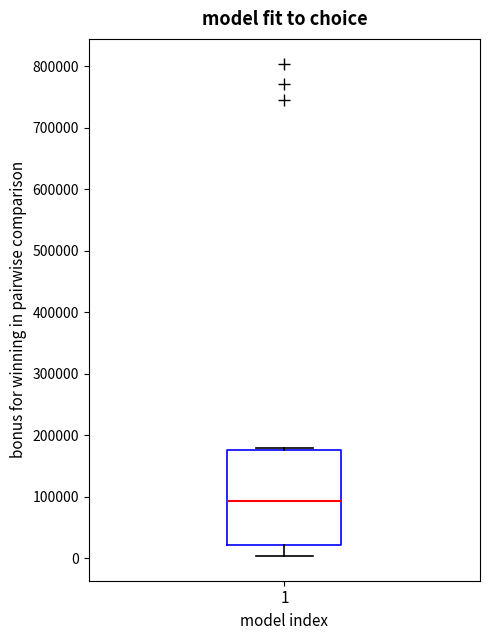

Read this box plot against the y-axis: the position of the median line, the range covered by the box, and the ends of both whiskers. The values are not printed on the chart, so give them approximately, as read against the axis.

median 90000, box 20000 to 180000, whiskers 0 to 180000 (just above the box's upper edge)